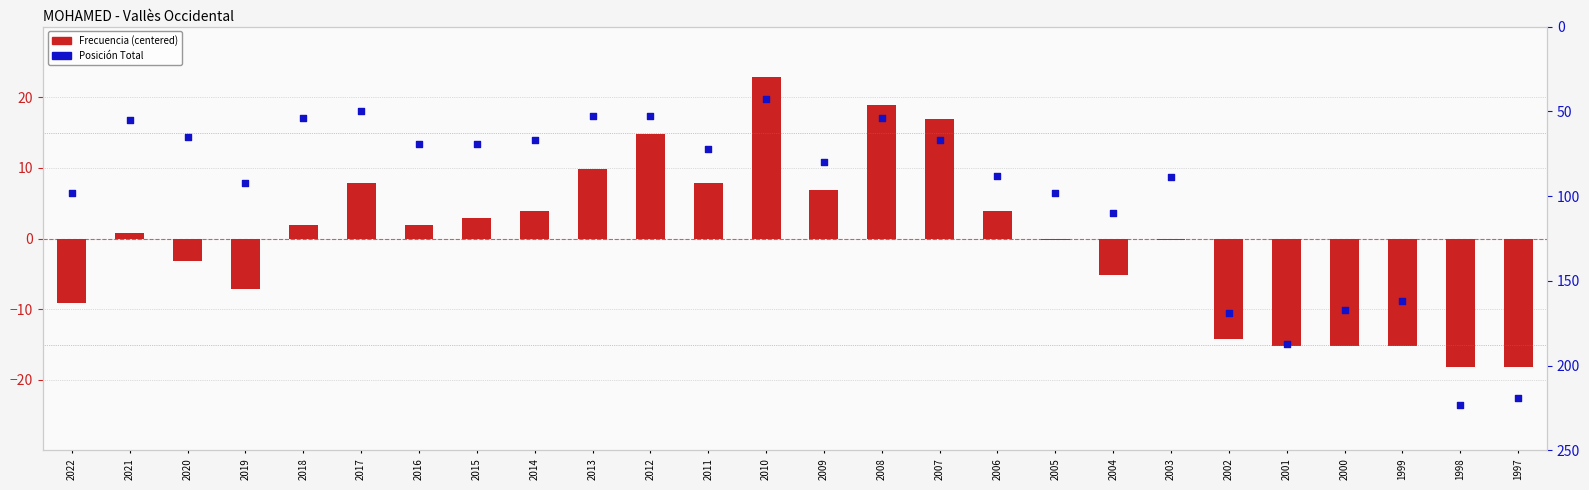

Is the value of Posición Total at 1998 greater than the value of Frecuencia (centered) at 1998?

Yes